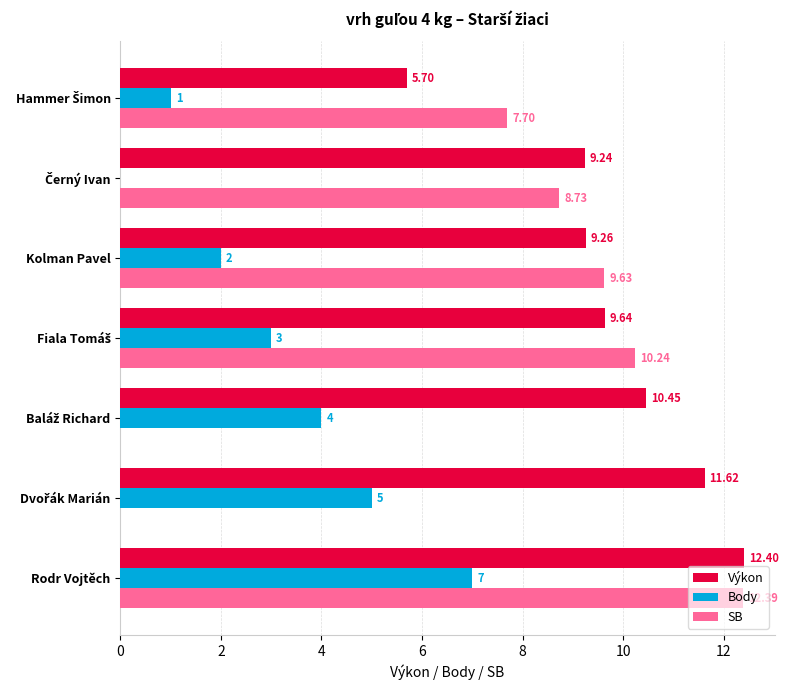

Is the value of Body at Kolman Pavel greater than the value of Výkon at Kolman Pavel?

No